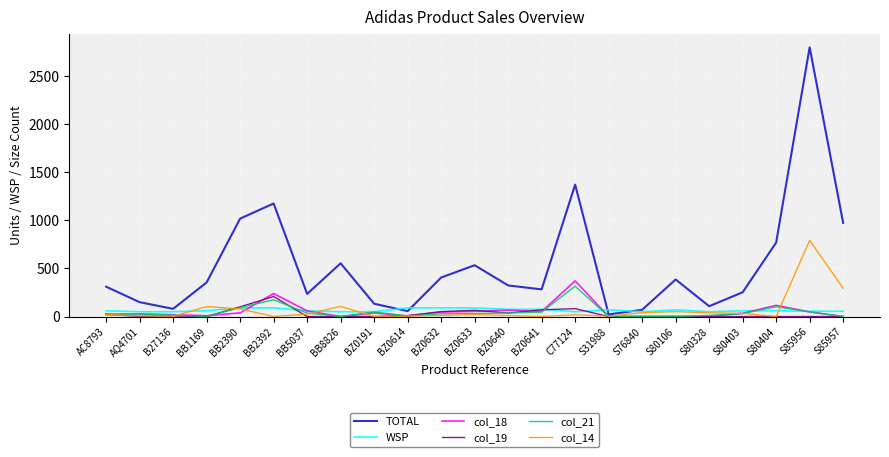

What is the spread (max minus min) of values at S80106?

385